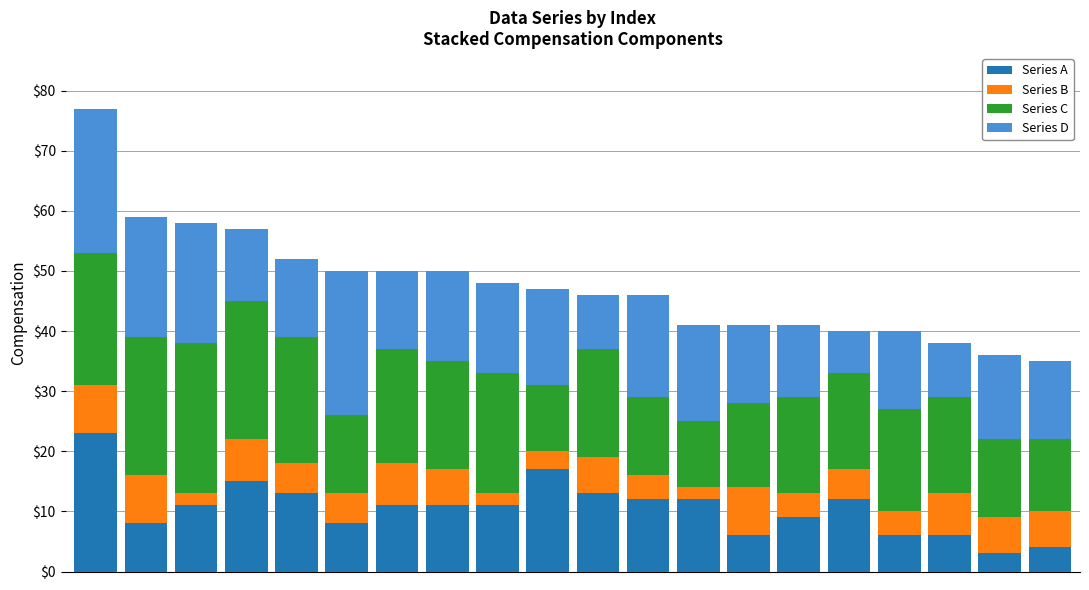

What is the maximum value for Series A?

23